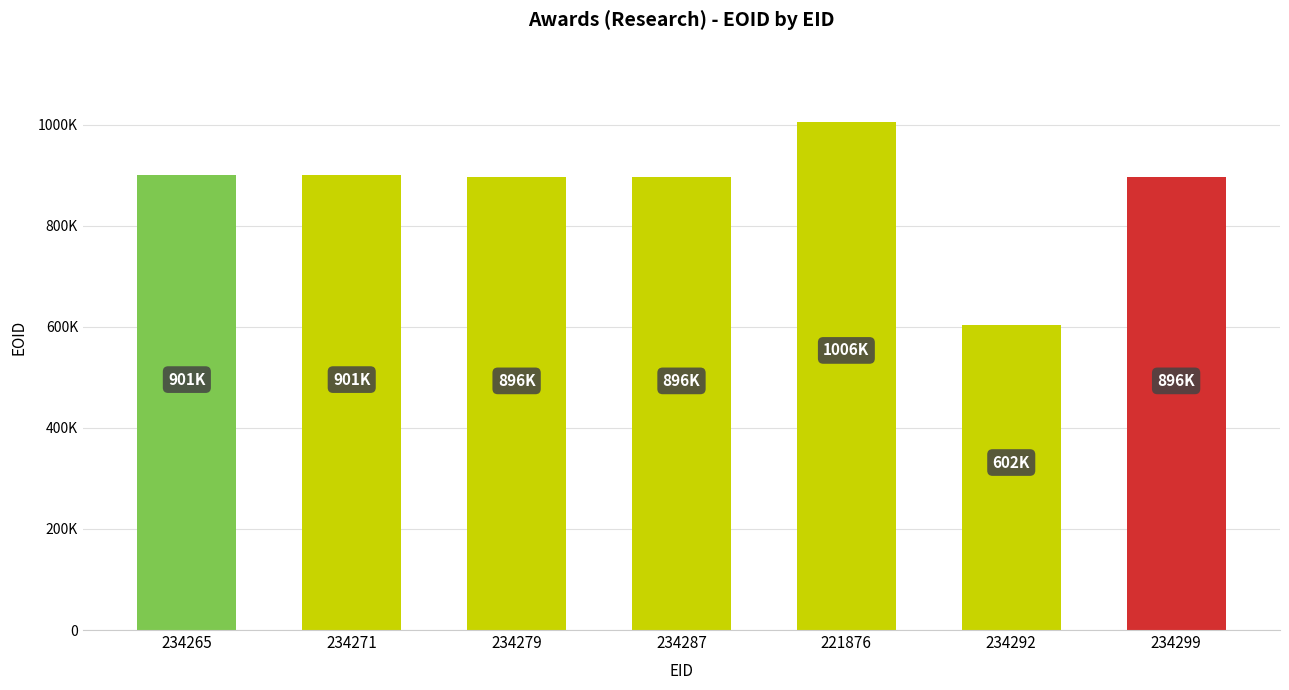

What is the average value?

871103